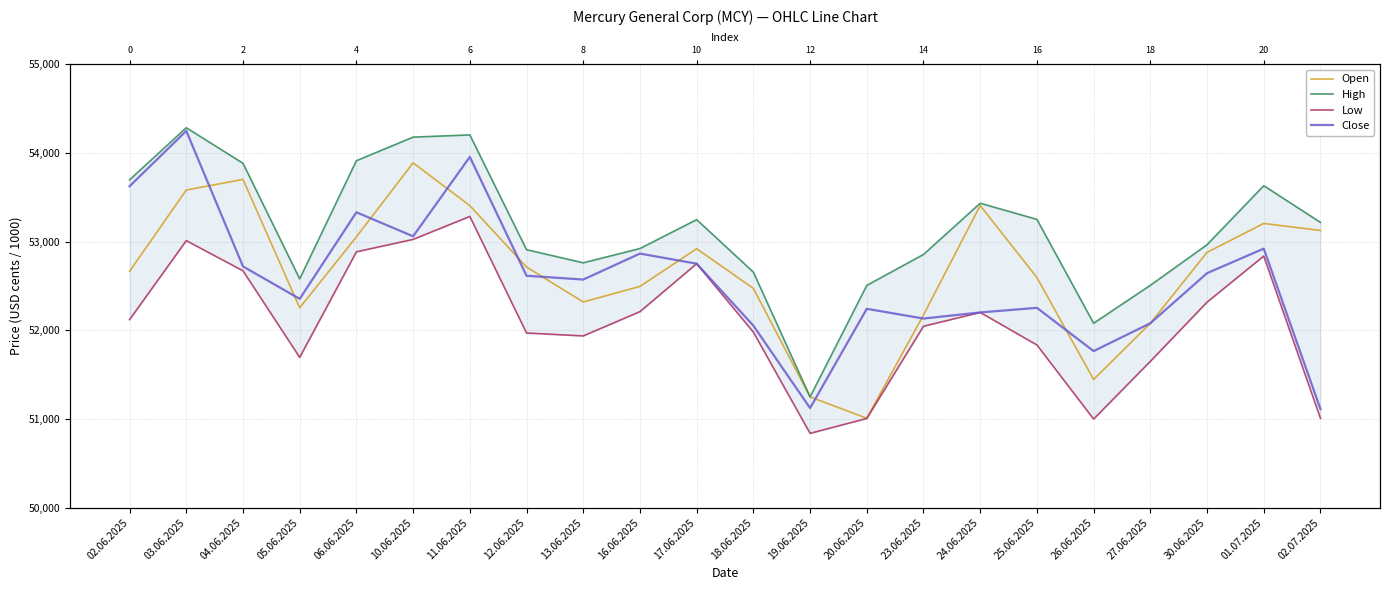

What is the difference between the second highest and second lowest values in the Close series?

2834